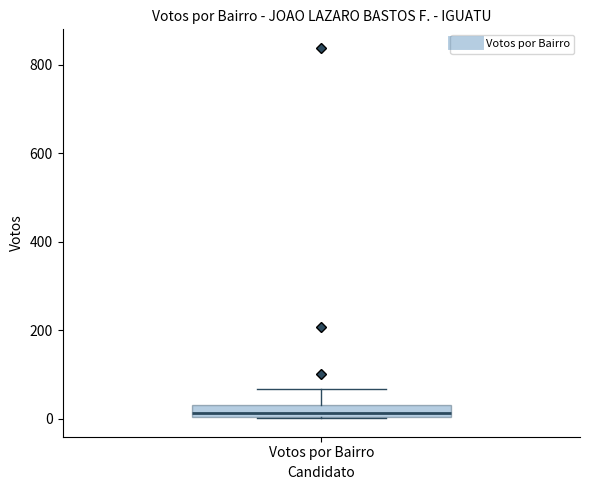

Where does the median line of the box for Votos por Bairro sit on the y-axis? The values are not printed on the chart, so give them approximately, as read against the axis.

20